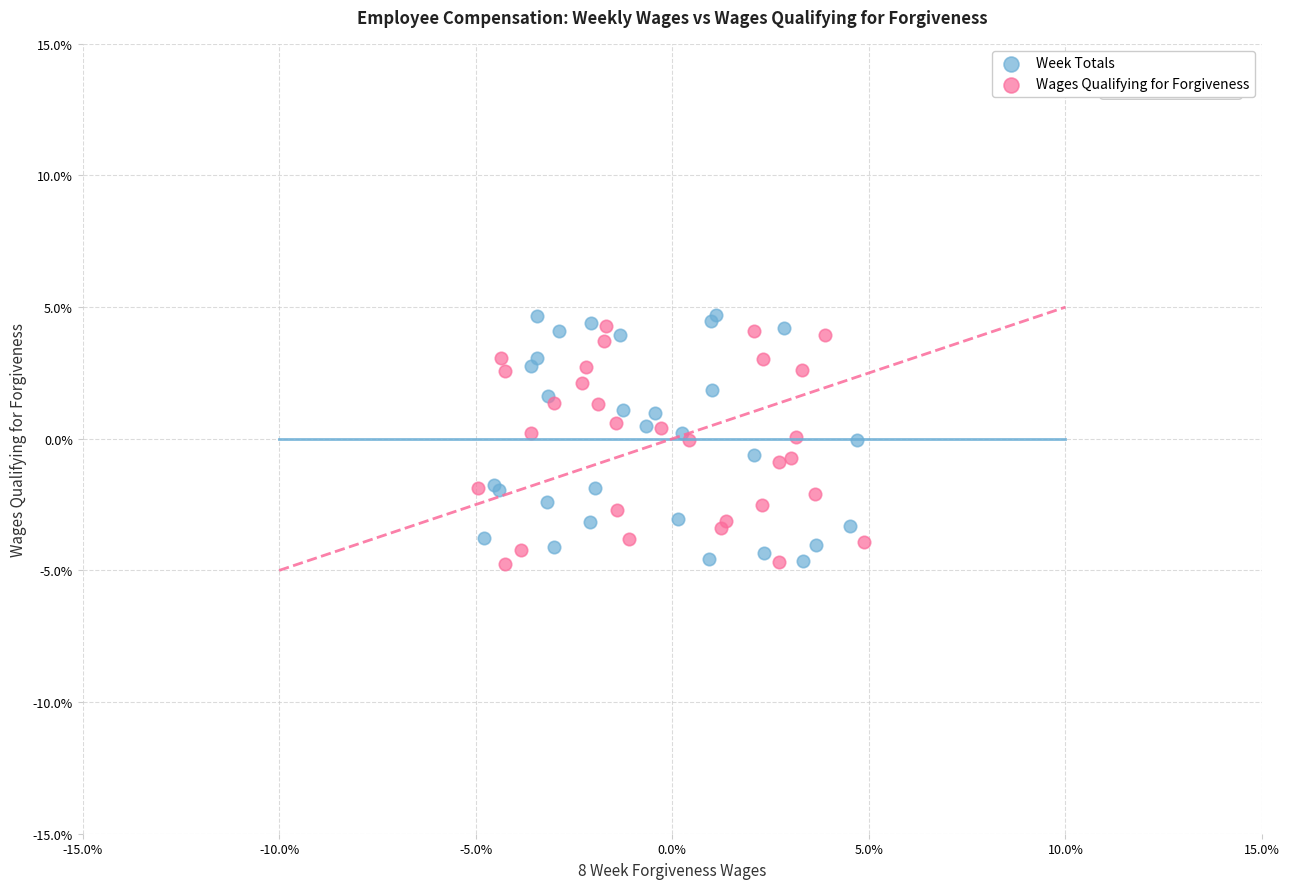

What are all the series names shown in the legend?

Week Totals, Wages Qualifying for Forgiveness